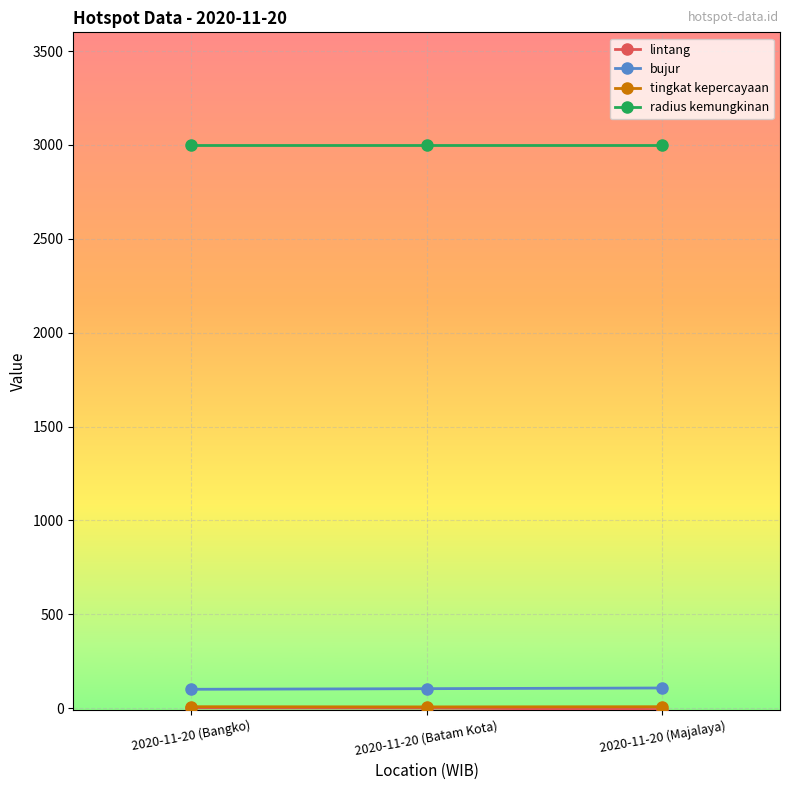

What is the value of the radius kemungkinan point at the 3rd from the left?

3000.0